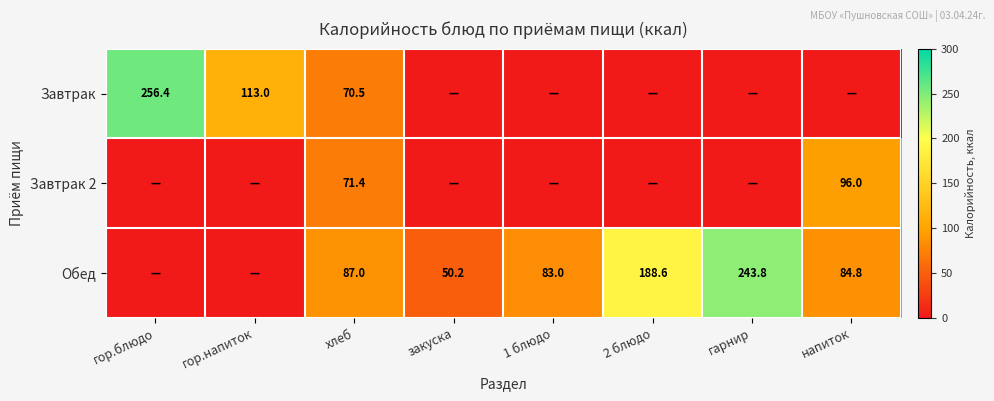

What is the difference between the Завтрак values at хлеб and гор.напиток?

42.5